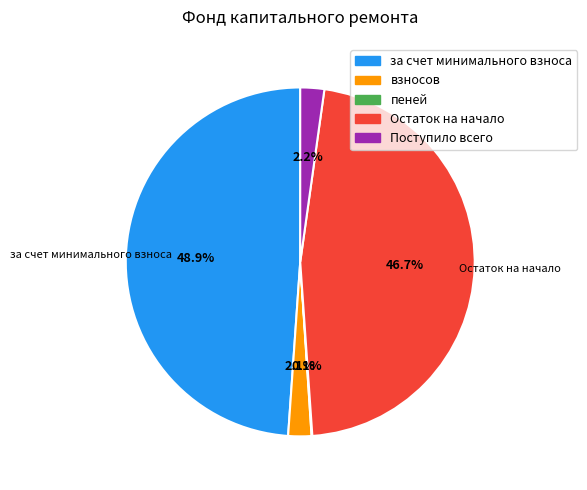

What percentage is the взносов slice, to the nearest percent?

2%